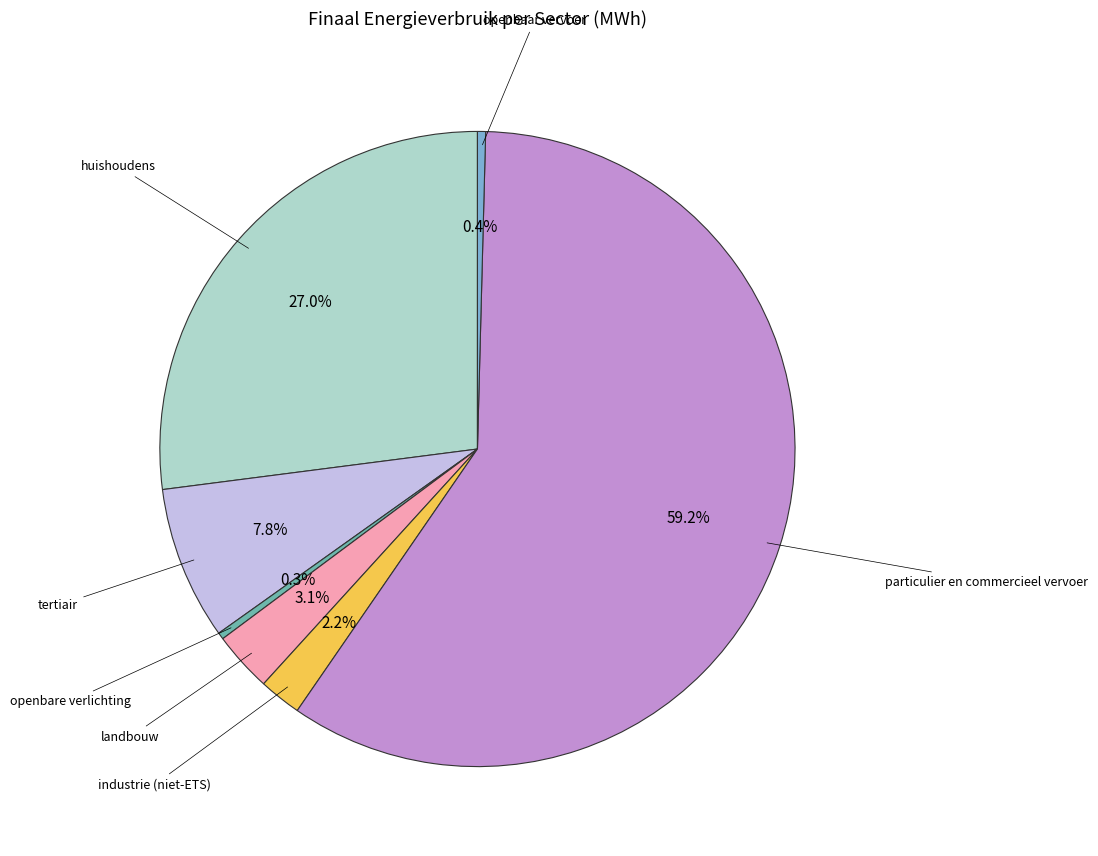

Is there a majority slice in this chart?

Yes